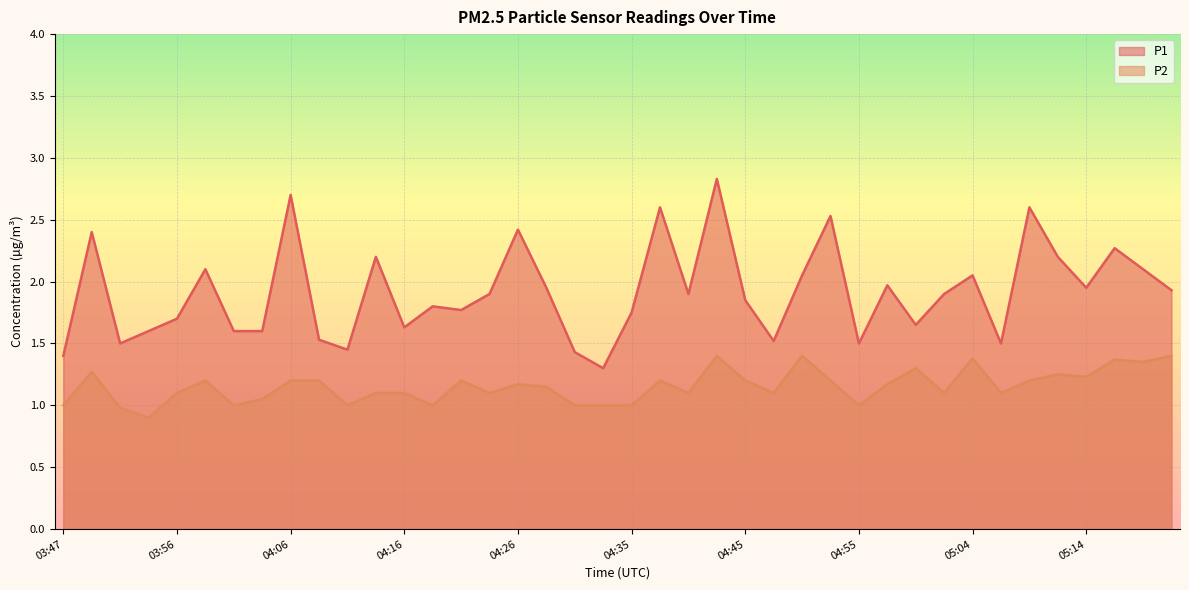

True or false: P2 and P1 intersect in this chart.

False